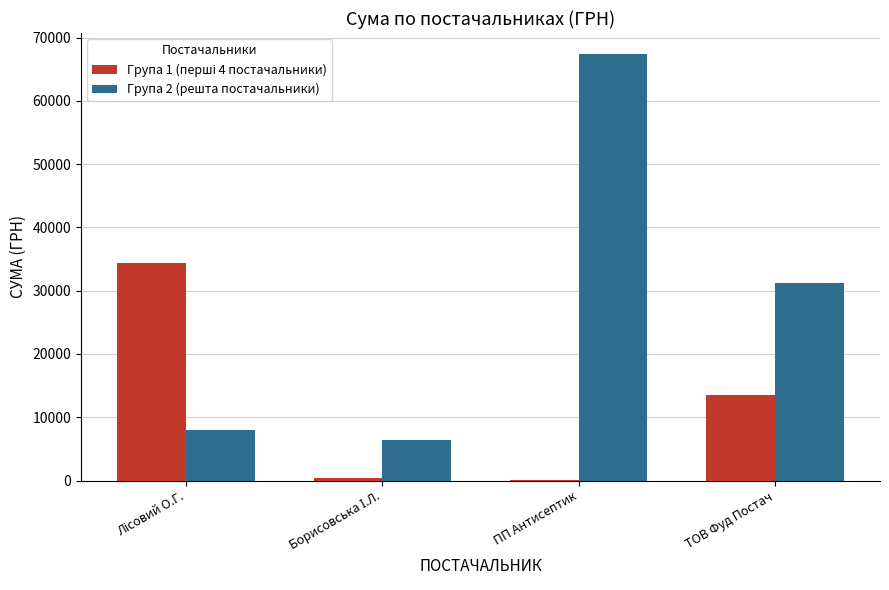

What is the maximum value shown in the chart?

67359.6